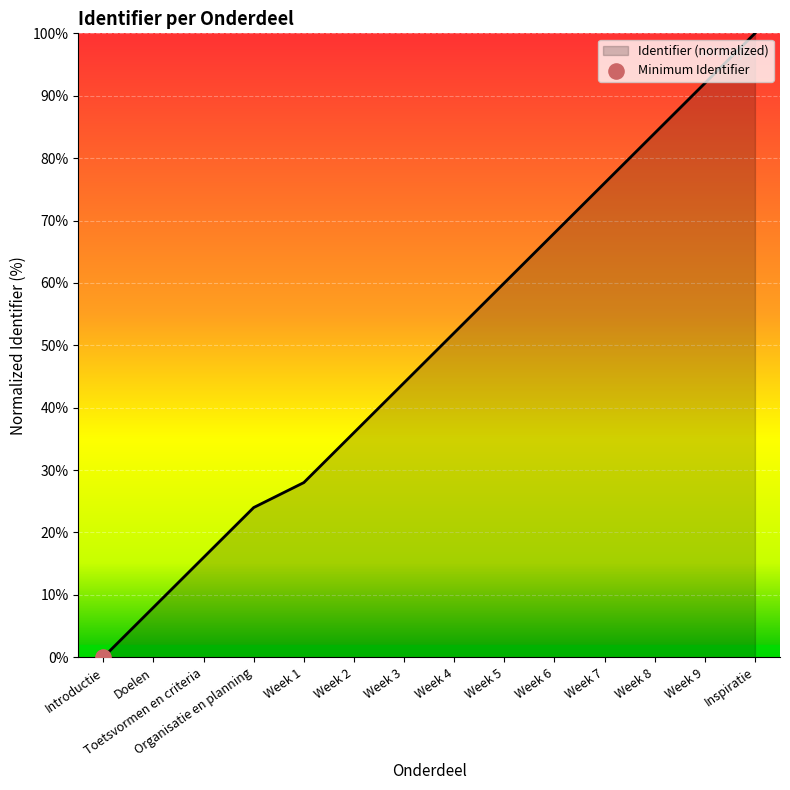

What is the change in value from Week 5 to Week 7?

+16.0